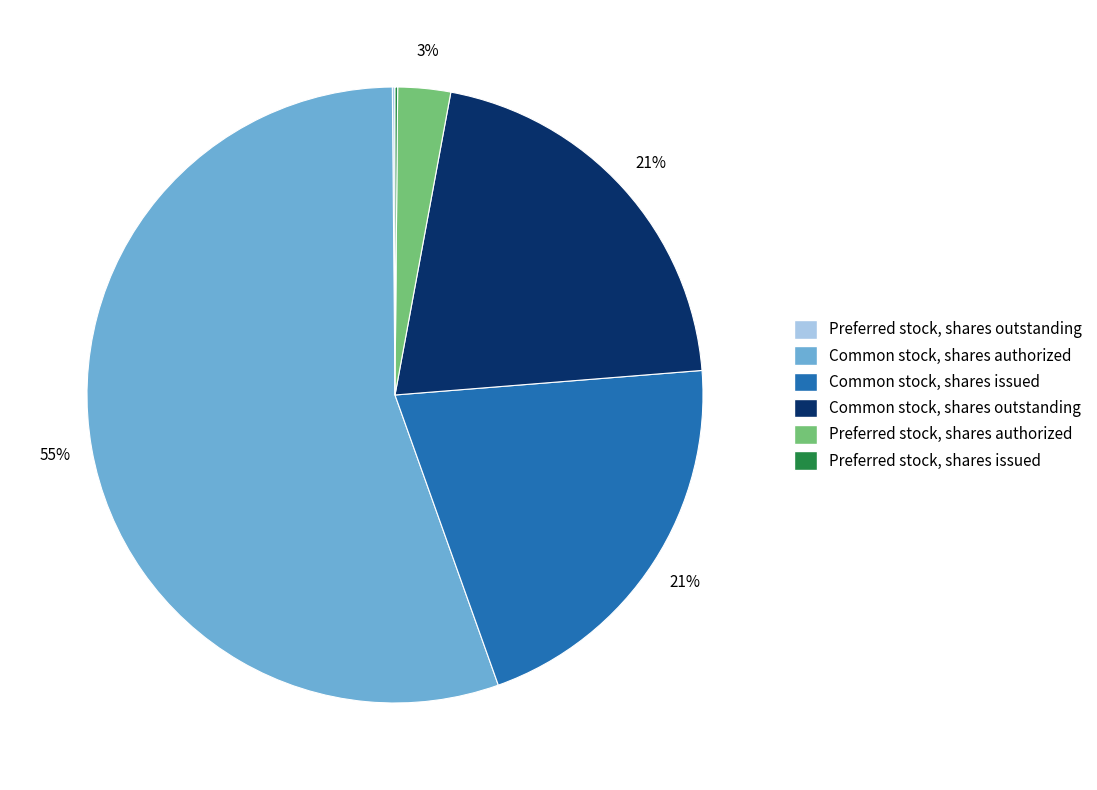

Which category has the biggest portion of the pie?

Common stock, shares authorized